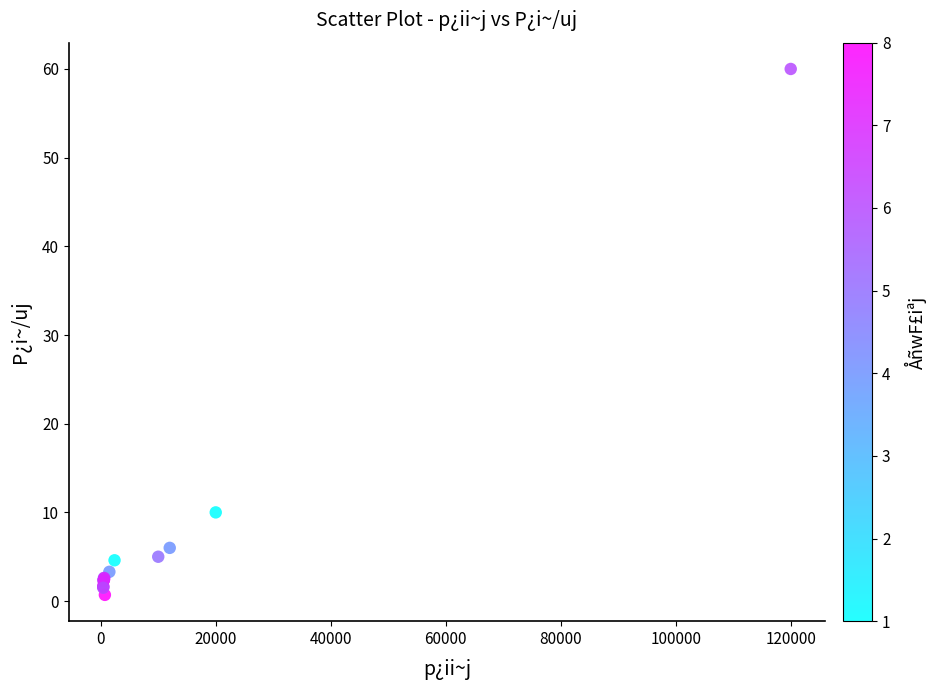

What Y value in the scatter plot is closest to 30?

10.0